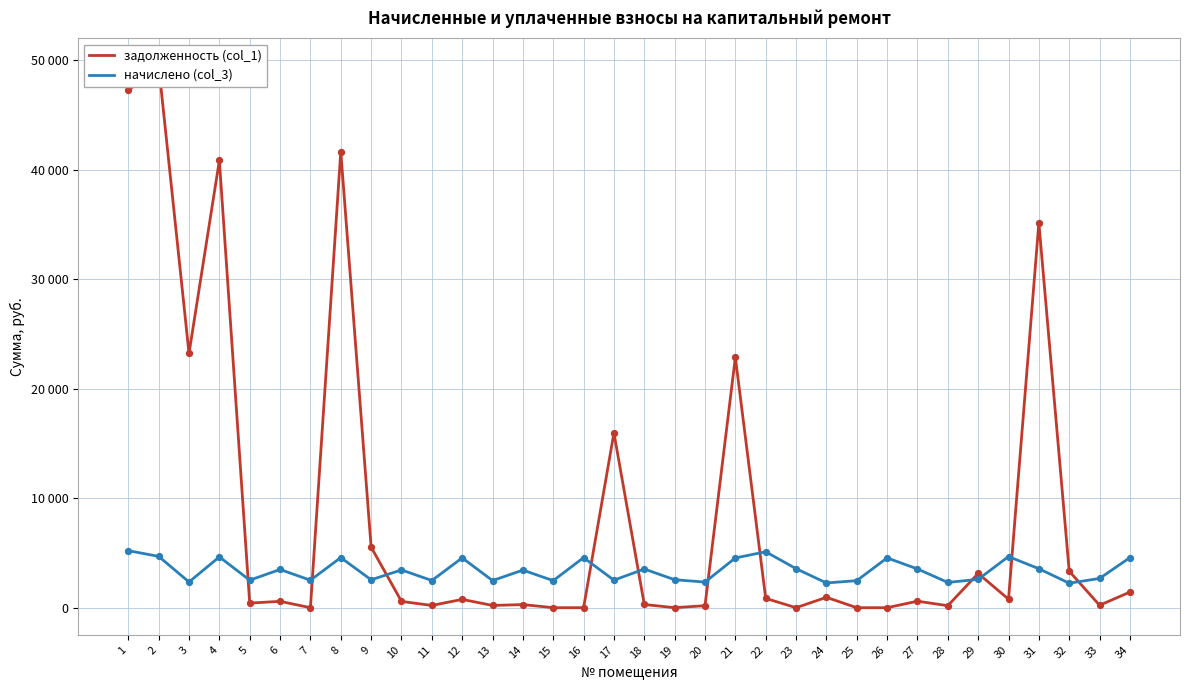

At which category is the sum across all series the highest?

2